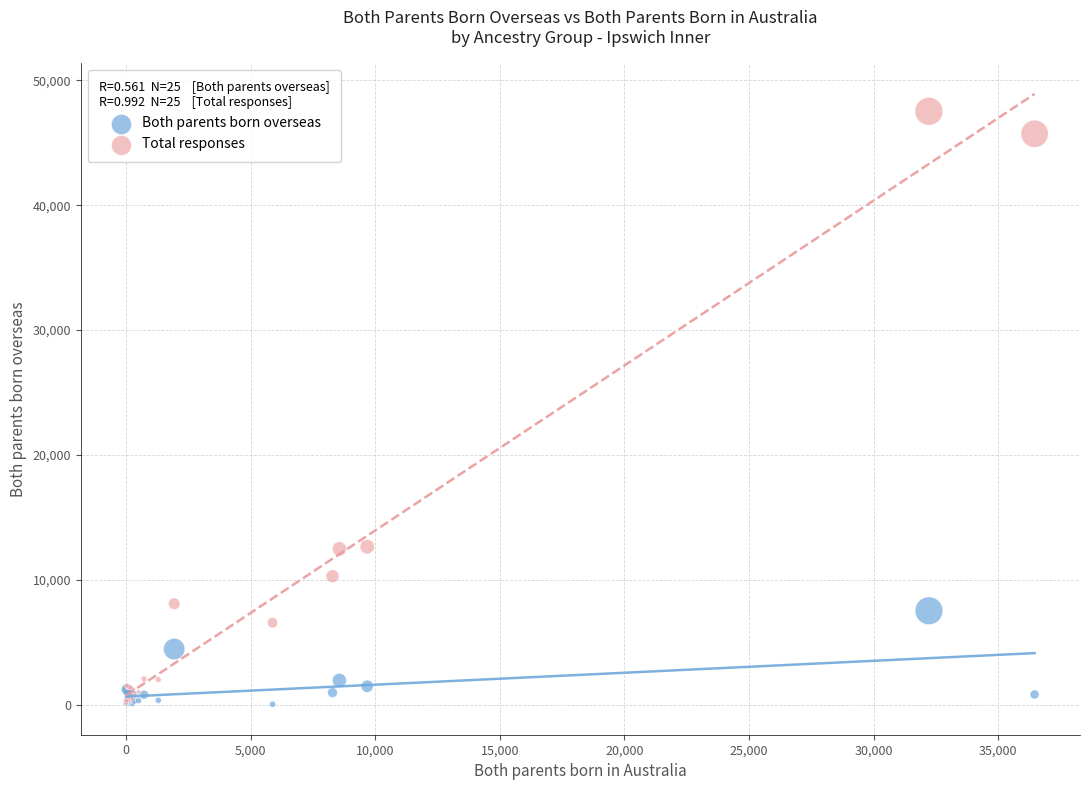

In the Both parents born overseas series, what Y value is closest to 3773?

4447